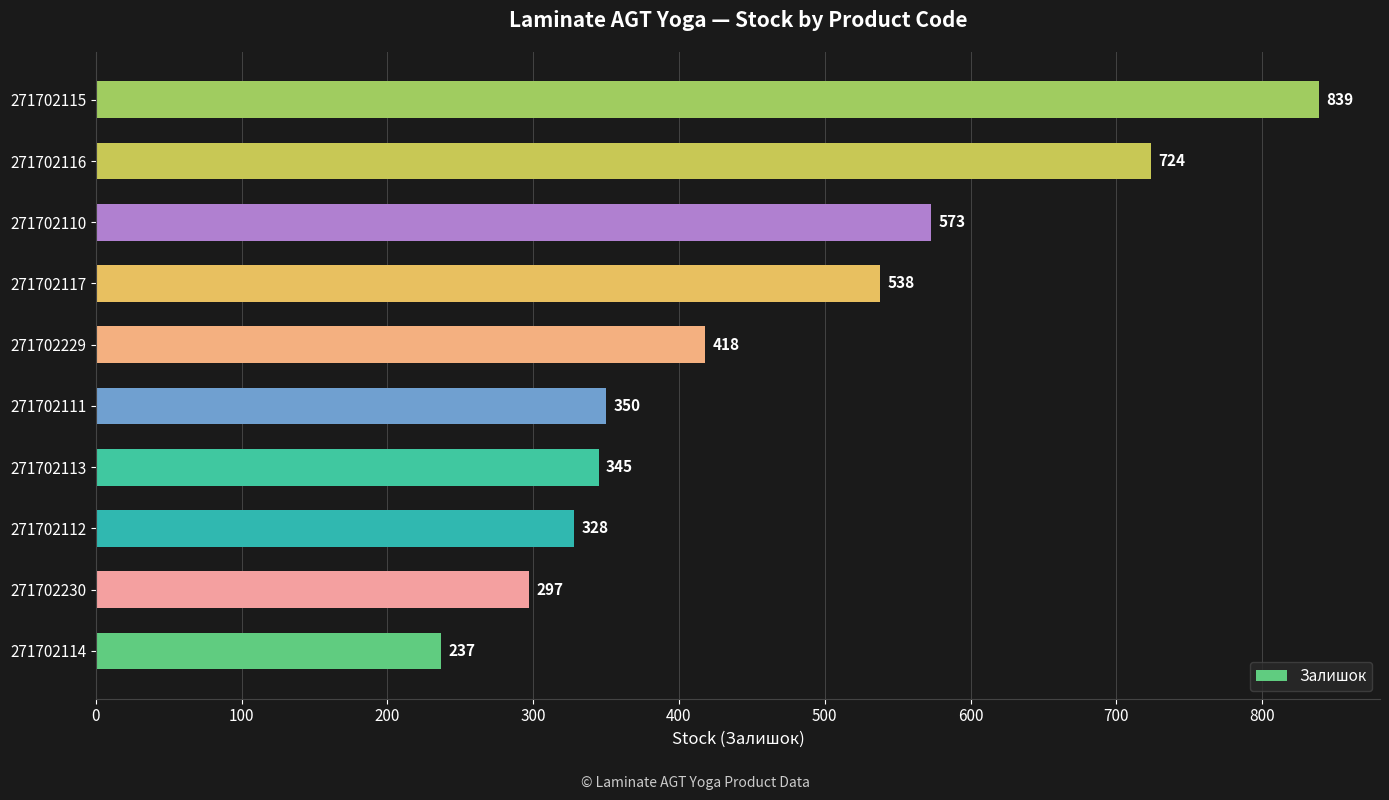

What is the sum of all values?

4649